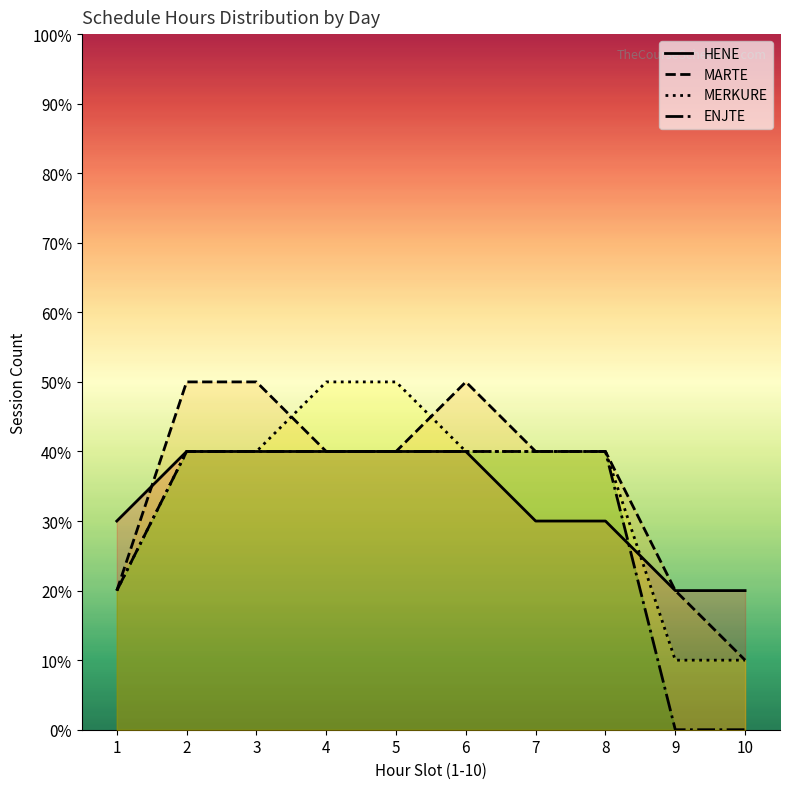

At how many categories does at least one series exceed 0?

10